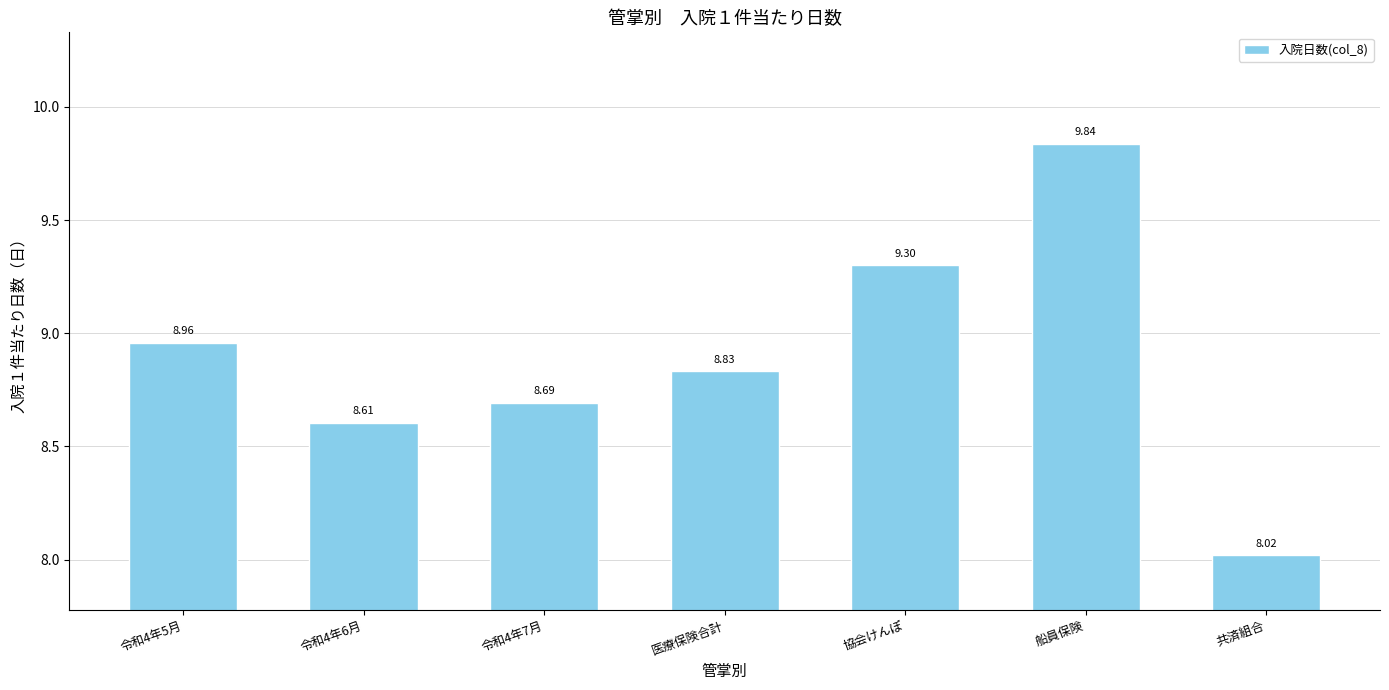

How many distinct data groups are displayed?

1